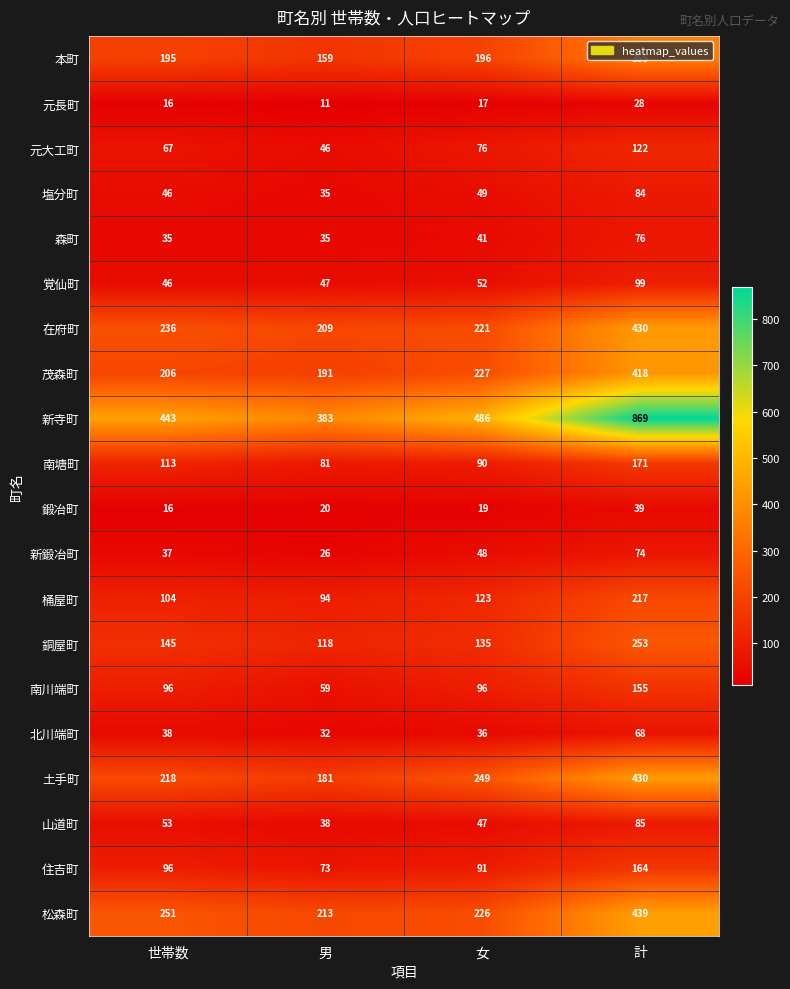

How many categories are shown in the chart?

4